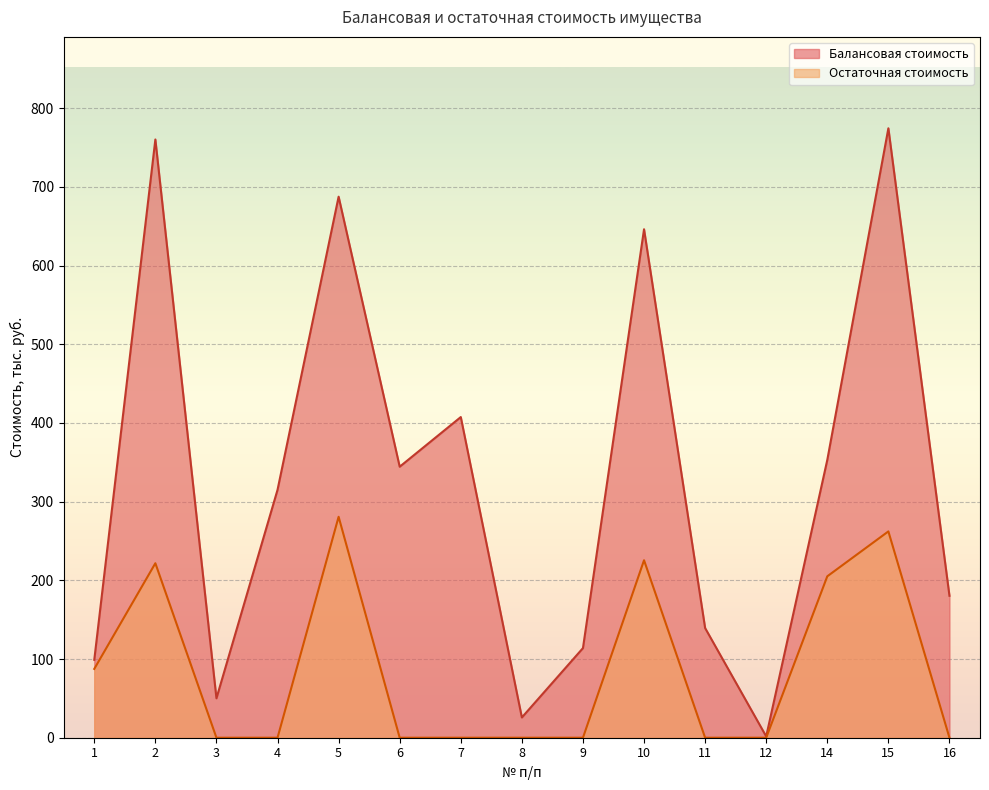

The value of Остаточная стоимость at 6 is 184.9. True or false?

False